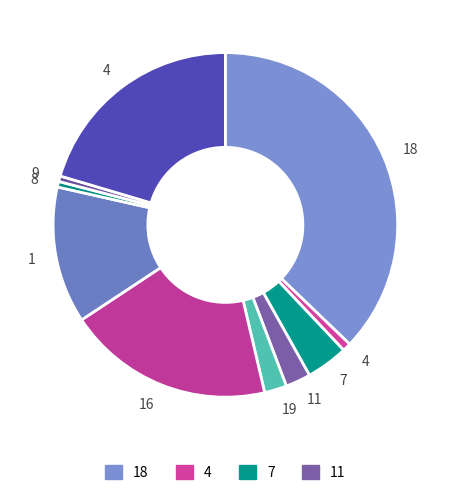

Which category has the biggest portion of the pie?

18